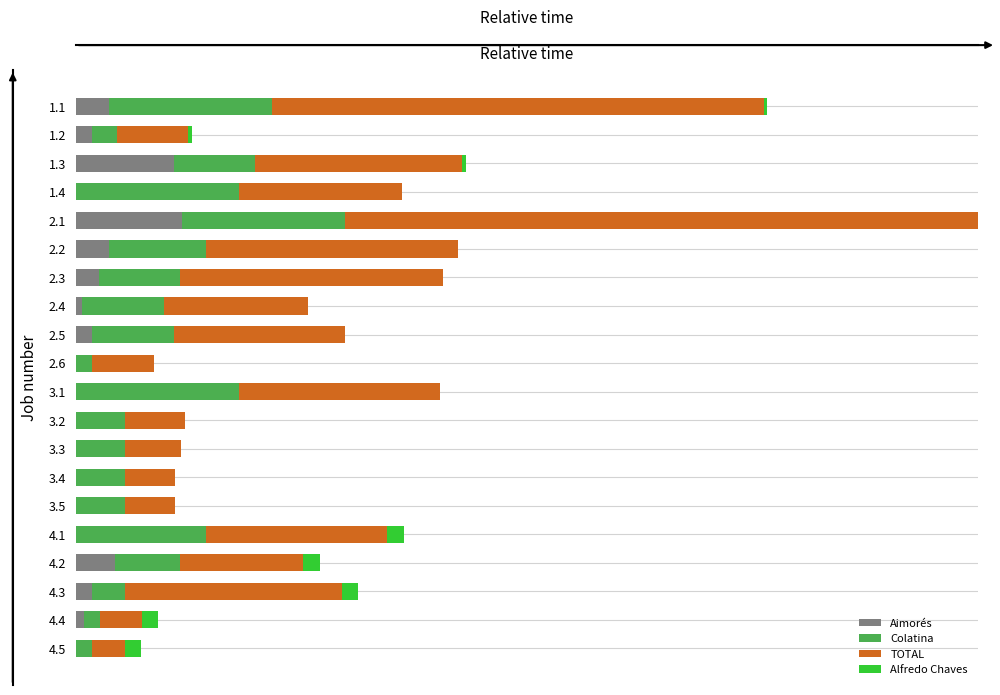

Reading right to left, list all the values displayed in this chart.

Aimorés: 19=0	18=50	17=100	16=240	15=0	14=0	13=0	12=0	11=0	10=0	9=0	8=100	7=40	6=140	5=200	4=650	3=0	2=600	1=100	0=200
Colatina: 19=100	18=100	17=200	16=400	15=800	14=300	13=300	12=300	11=300	10=1000	9=100	8=500	7=500	6=500	5=600	4=1000	3=1000	2=500	1=150	0=1000
TOTAL: 19=200	18=255	17=1330	16=755	15=1110	14=310	13=310	12=345	11=370	10=1230	9=380	8=1050	7=880	6=1610	5=1545	4=3880	3=1000	2=1270	1=440	0=3020
Alfredo Chaves: 19=100	18=100	17=100	16=100	15=100	14=0	13=0	12=0	11=0	10=0	9=0	8=0	7=0	6=0	5=0	4=0	3=0	2=20	1=20	0=20